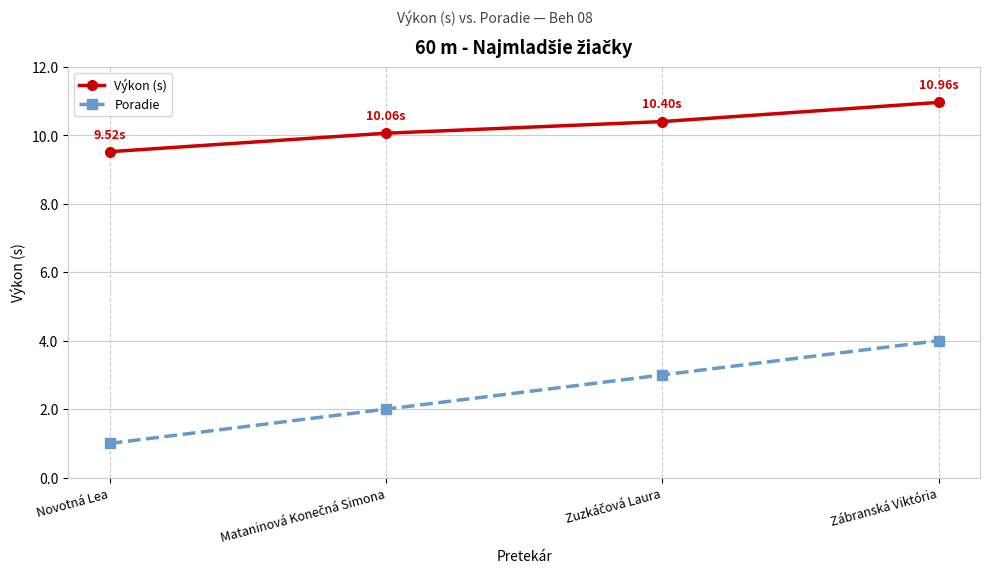

True or false: Poradie has more than 1 interior local peaks.

False